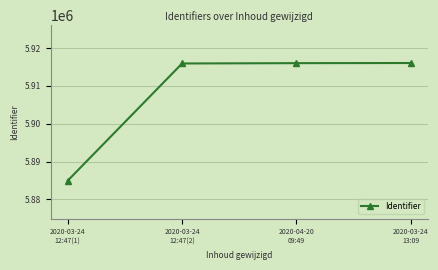

How many values are below 5916007?

2